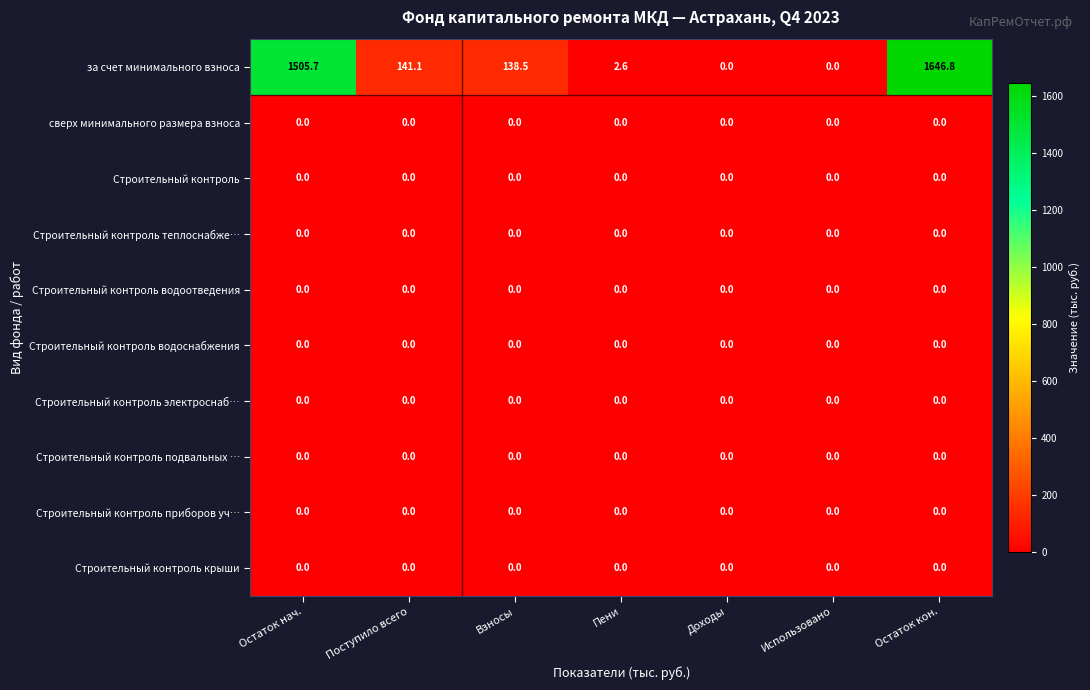

Which category has the highest value across all series?

Остаток кон.